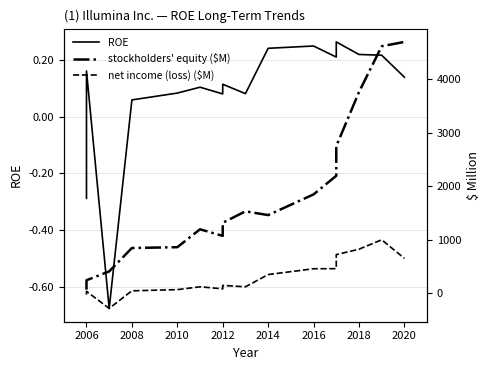

Is it true that ROE equals -0.1 at 2006?

False